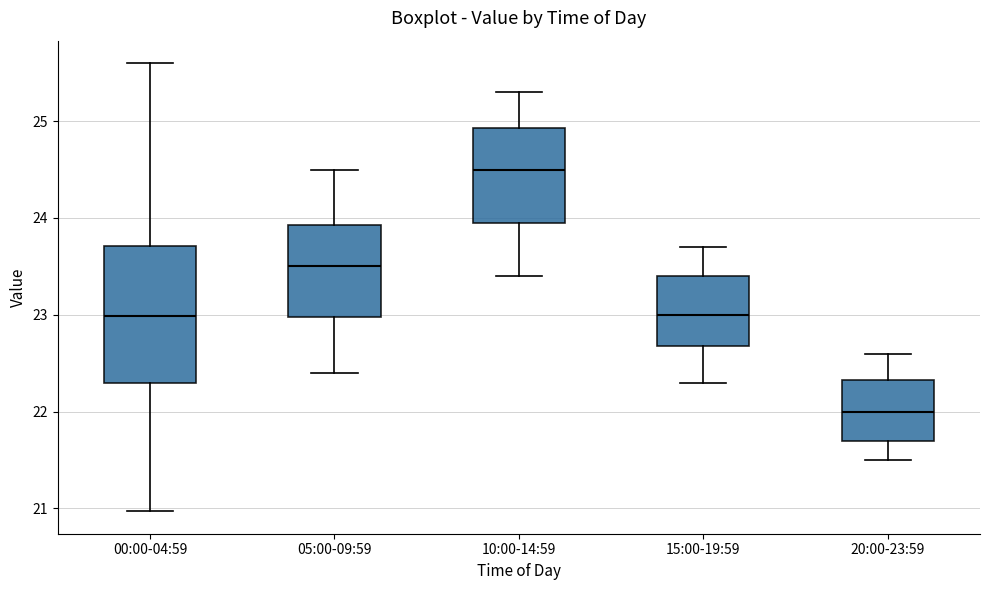

Where is the upper edge of the box for 05:00-09:59 on the y-axis? The values are not printed on the chart, so give them approximately, as read against the axis.

23.9